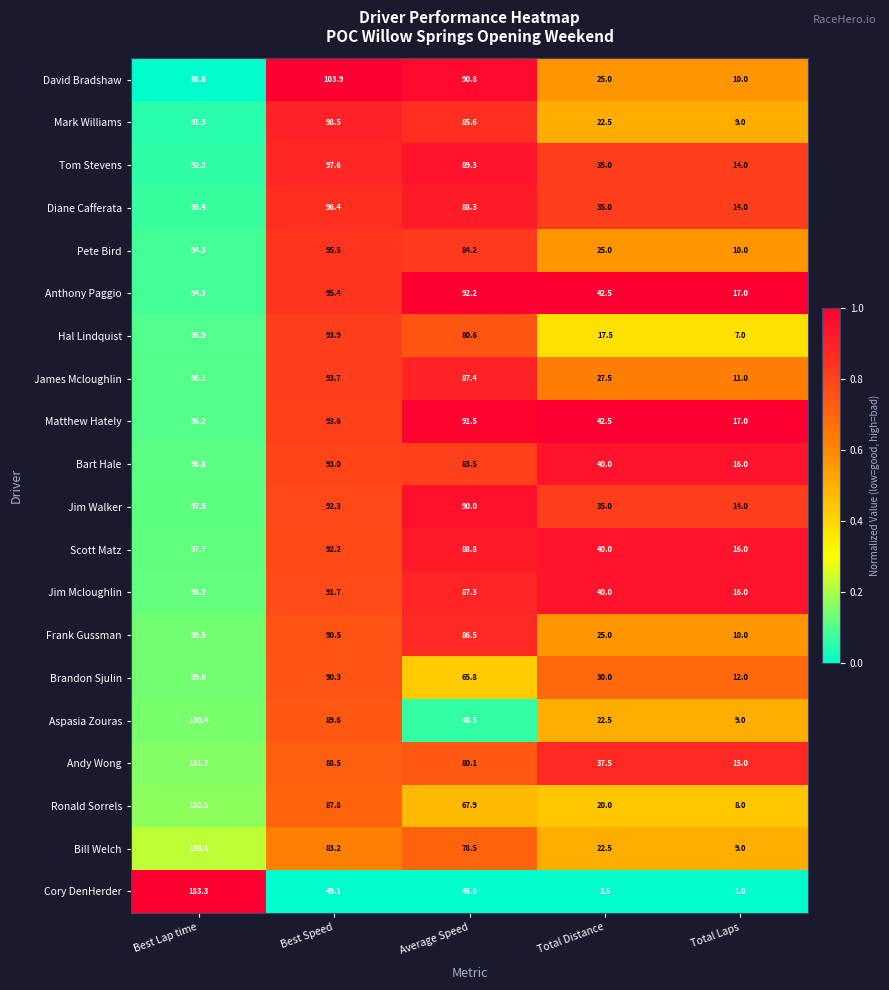

Is it true that Bill Welch equals 13.3 at Total Distance?

False